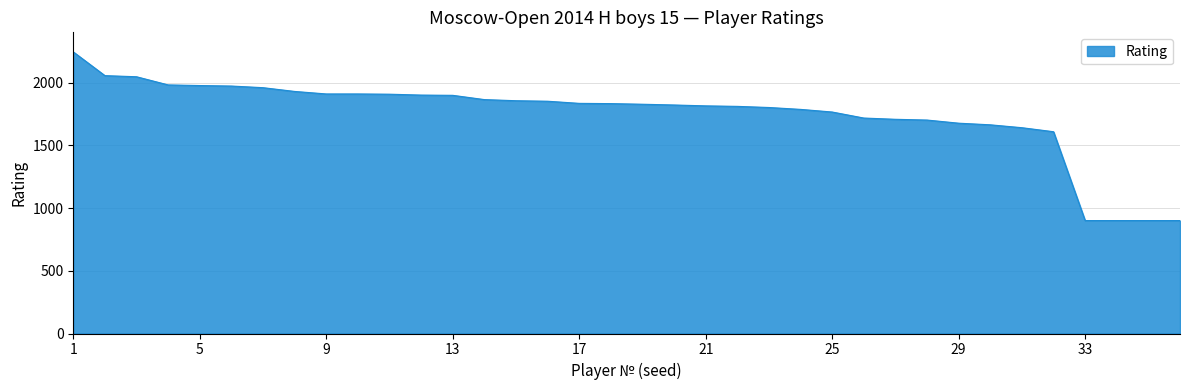

What is the greatest value displayed?

2244